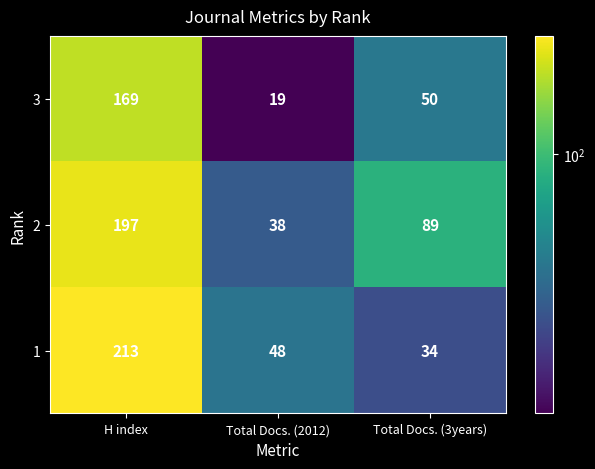

What is the minimum value for 2?

38